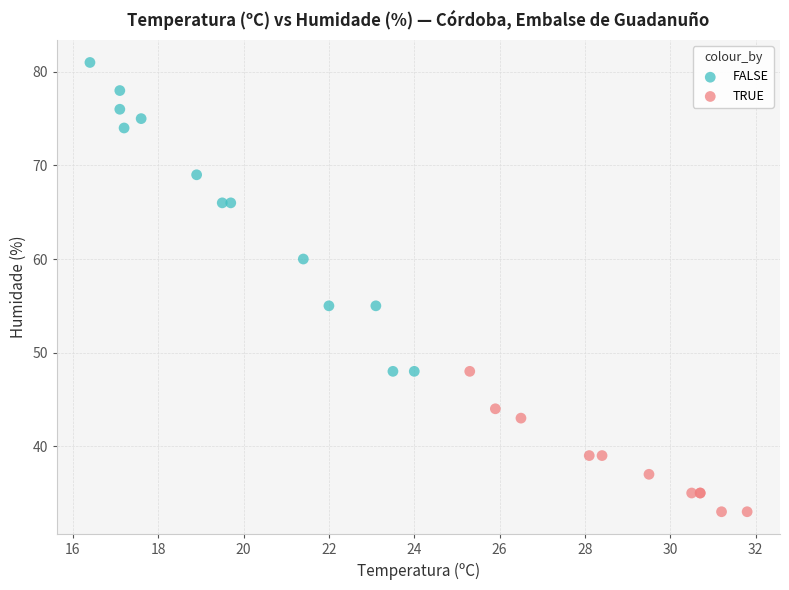

Which series has the widest spread of Y values?

FALSE